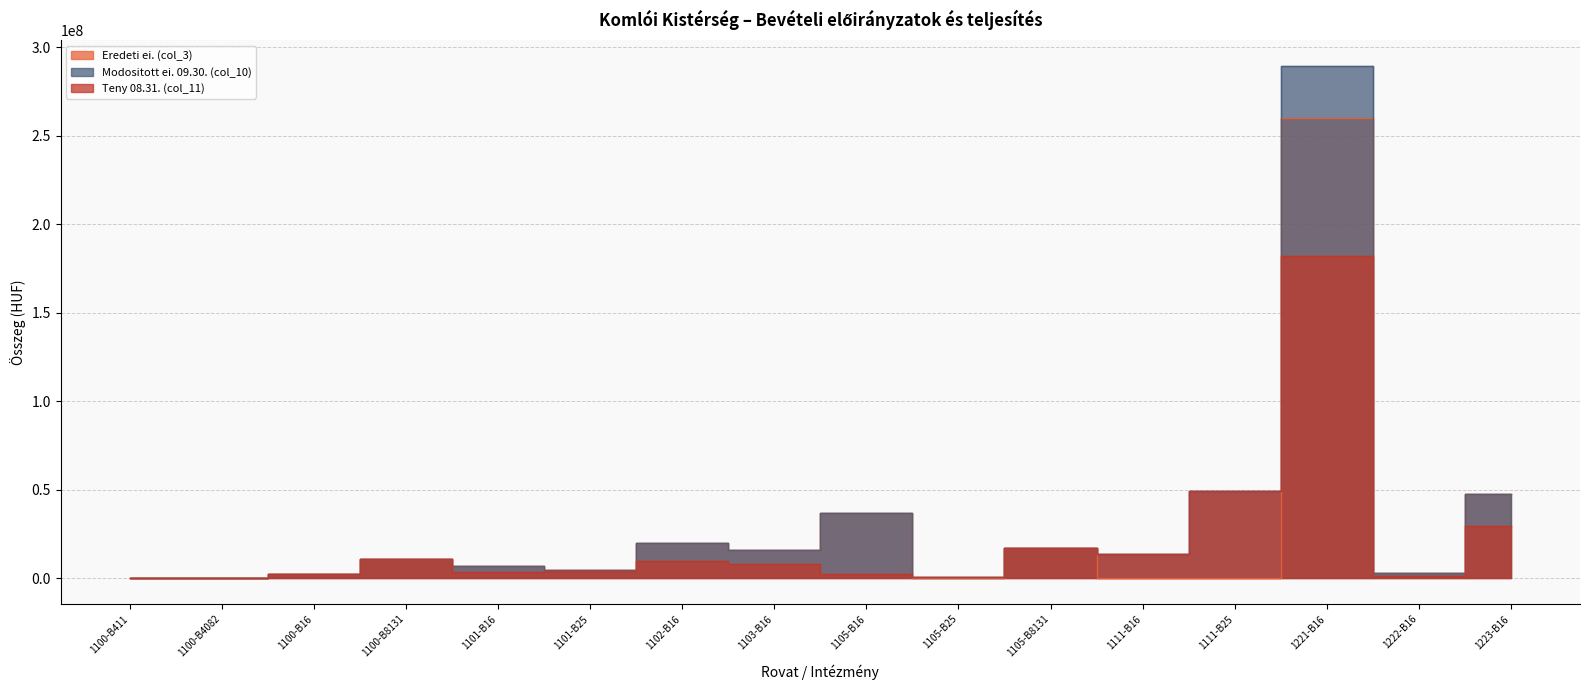

What is the total value across all series at 1221-B16?

731725973